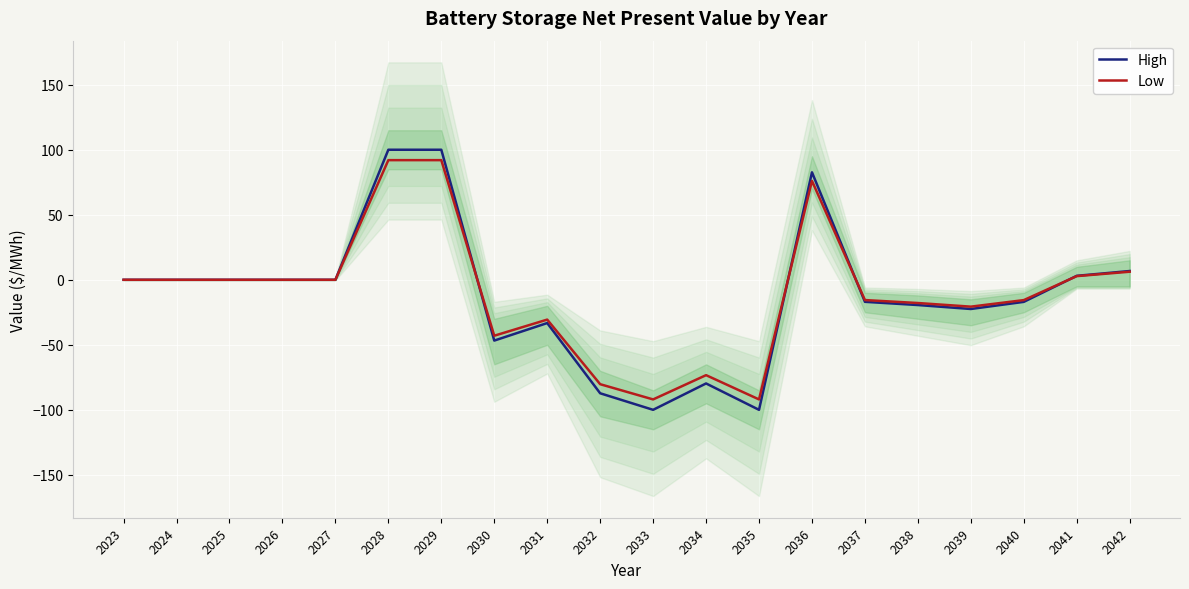

The High series shows -73.8 at 2027. True or false?

False